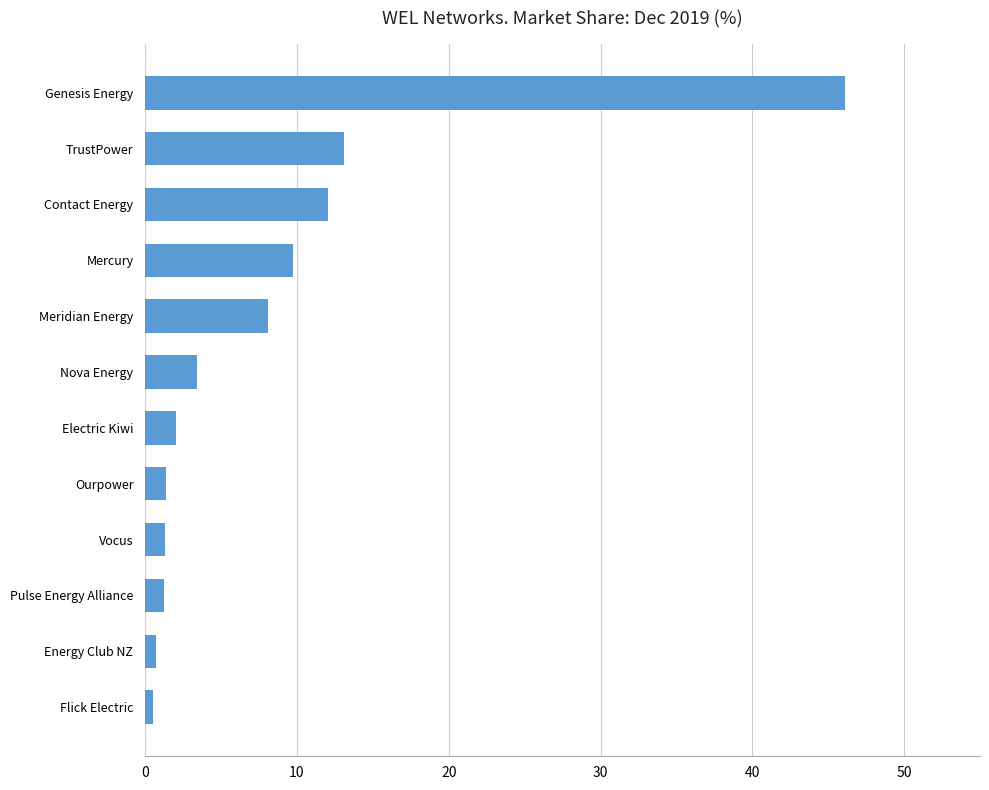

Approximately how many times larger is the value at Genesis Energy compared to Nova Energy?

13.5